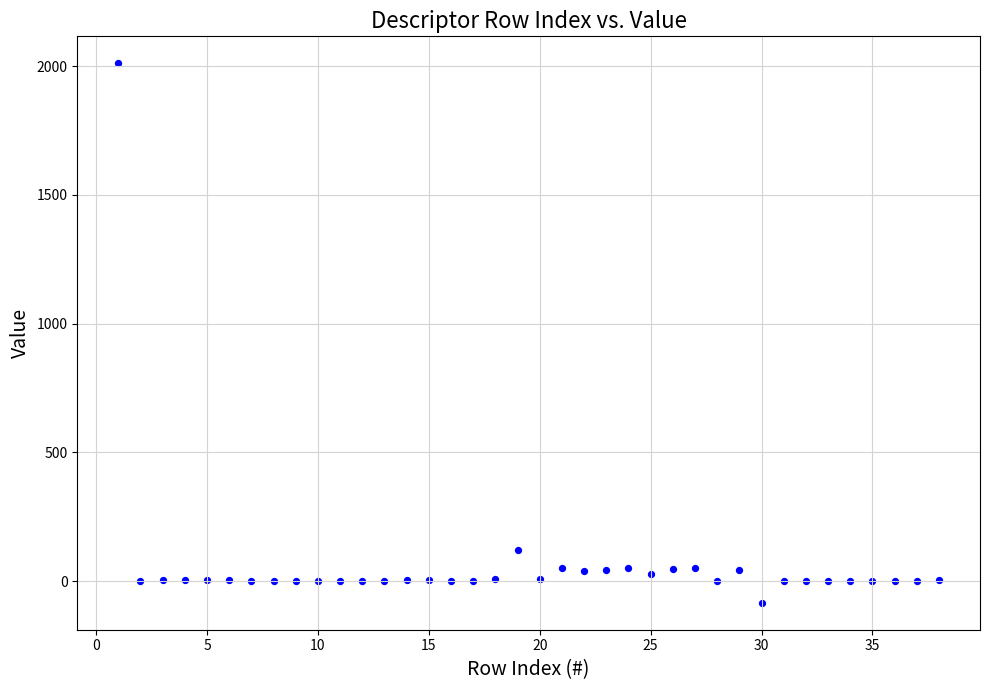

What Y value in the scatter plot is closest to 963?

122.5